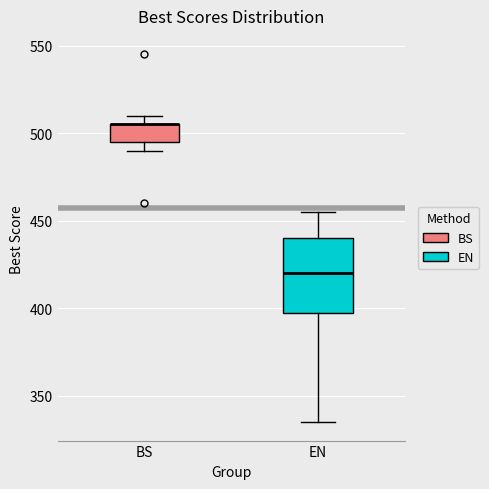

Reading left to right, transcribe this box plot: for each box, give where its median line is, the range the box spans, and where its two whiskers end, as read against the y-axis. The values are not printed on the chart, so give them approximately, as read against the axis.

BS: median 505 (drawn on the box's upper edge), box 495 to 505, whiskers 490 to 510
EN: median 420, box 400 to 440, whiskers 335 to 455